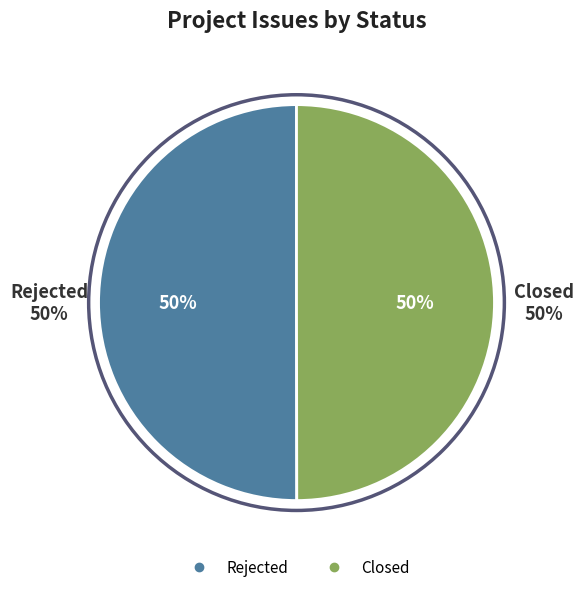

Does Closed represent more than half of the total?

No